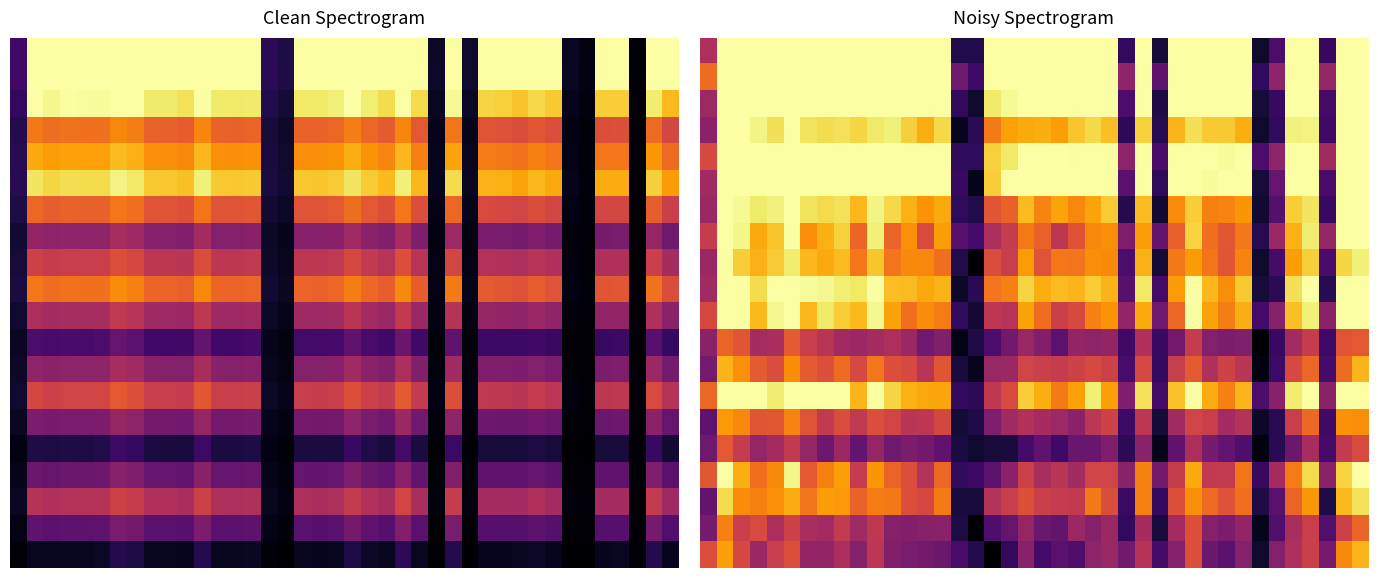

At which label does row_0 reach its minimum?

33